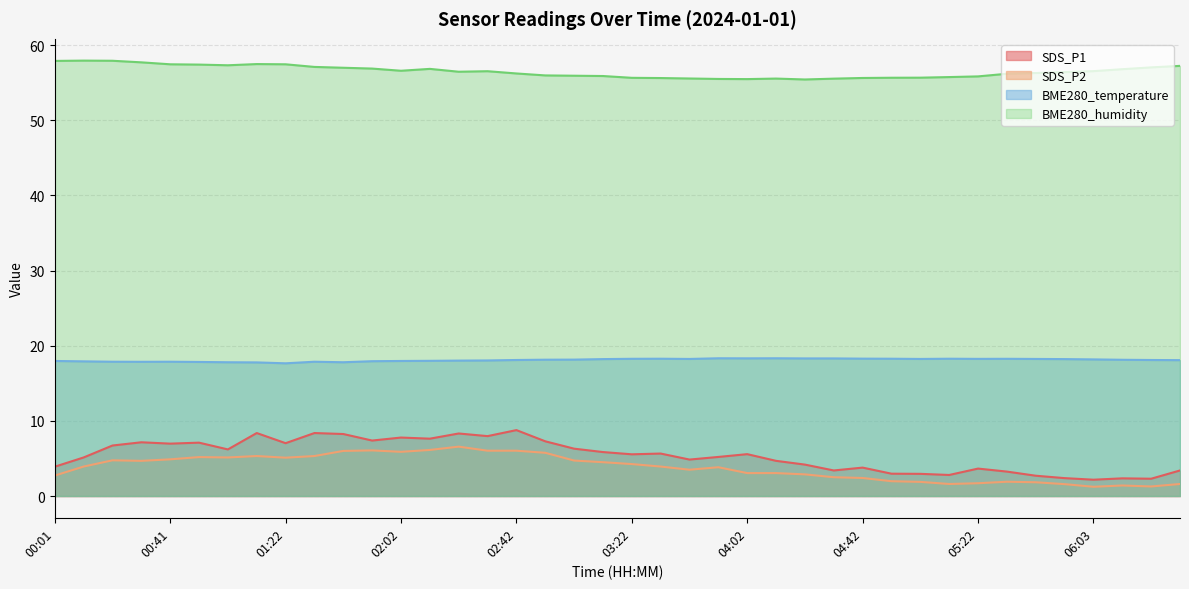

Where is the first local maximum for SDS_P1?

00:31